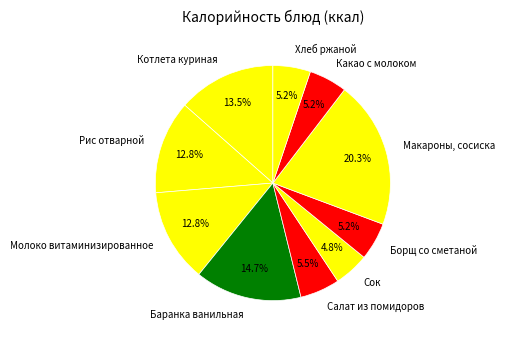

How much of the chart is everything except Котлета куриная?

86.5%